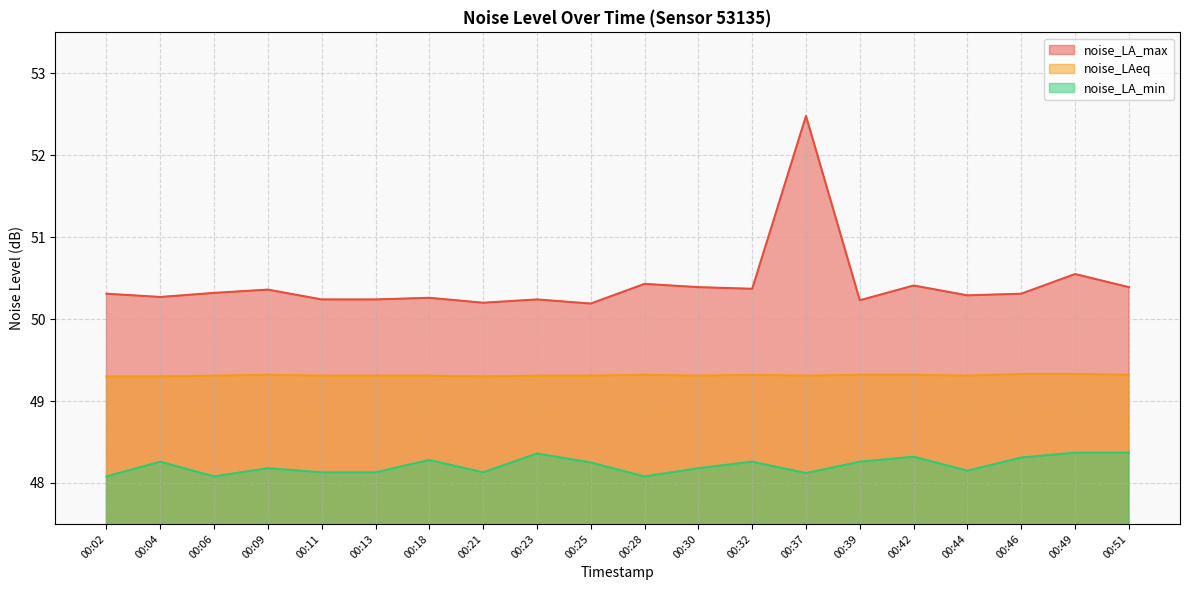

True or false: noise_LA_min and noise_LAeq intersect in this chart.

False